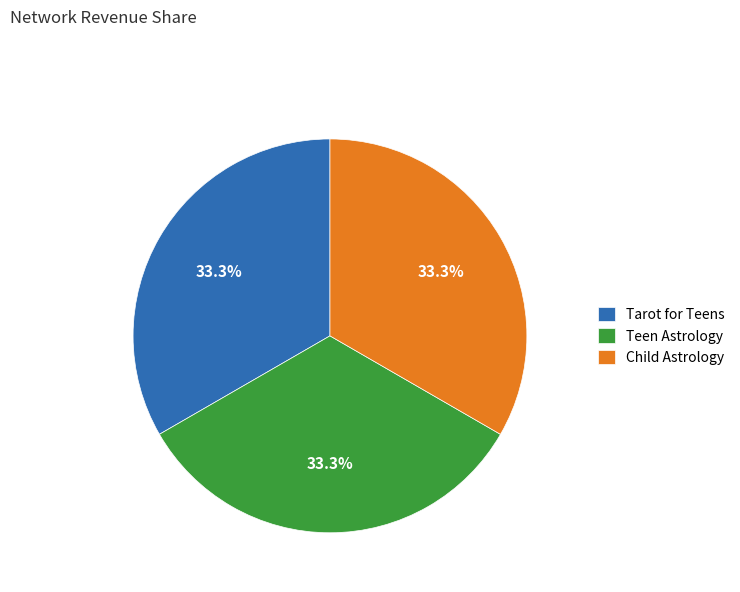

Is there a majority slice in this chart?

No